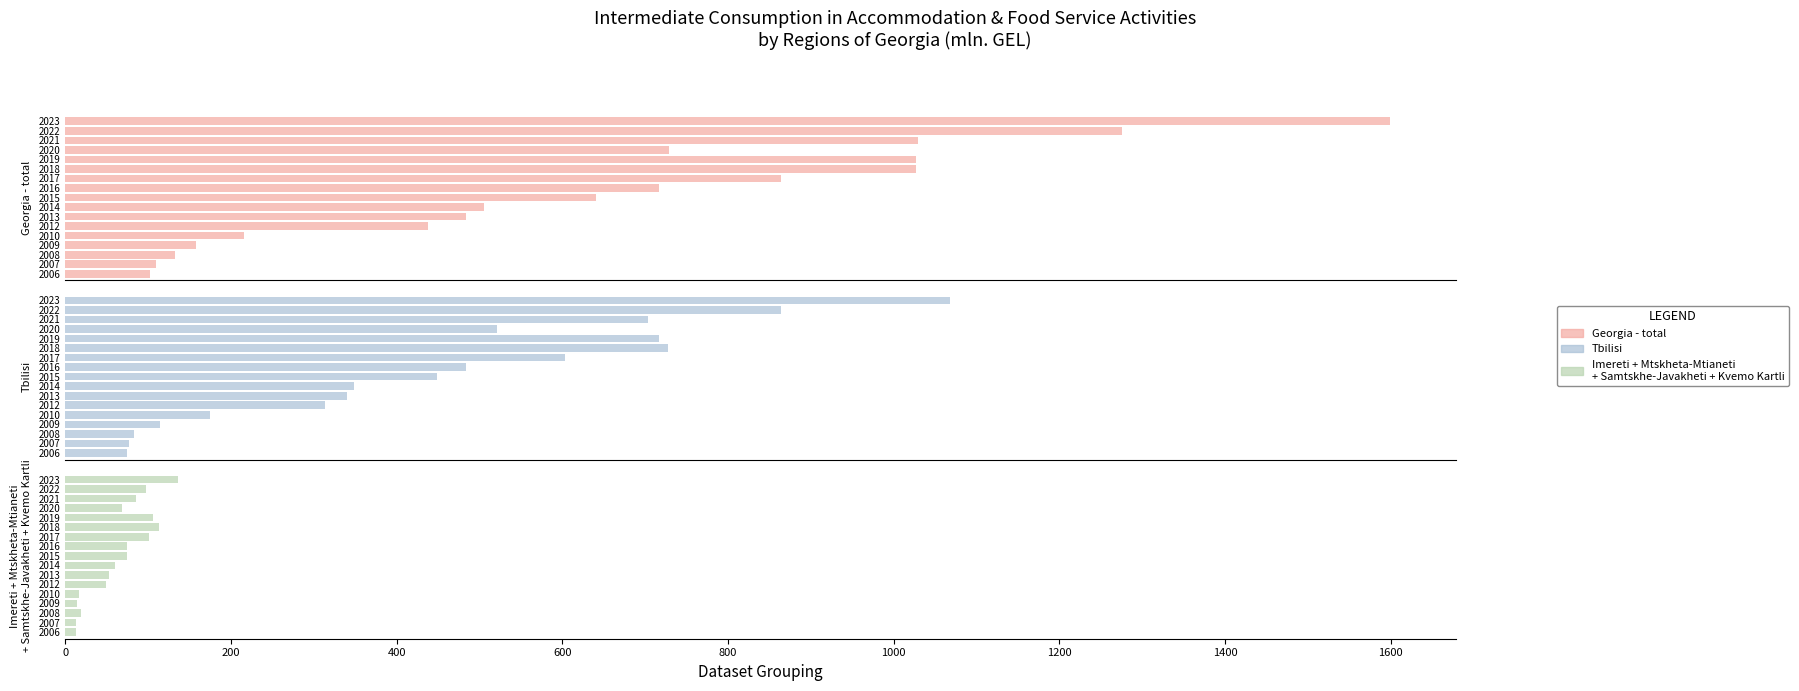

Which series has the largest total across all categories?

Georgia - total